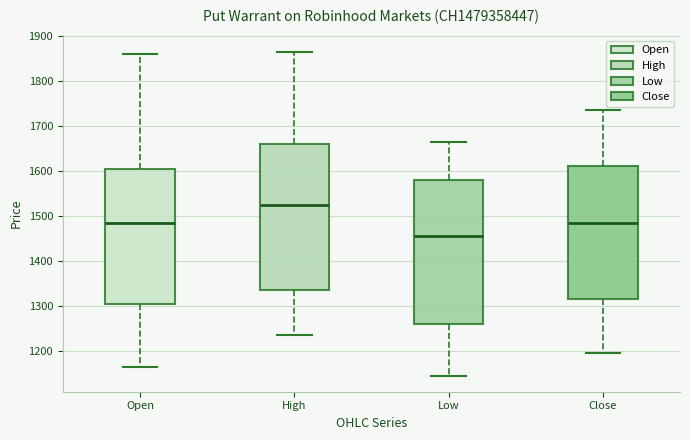

Reading left to right, read every box against the y-axis: the position of its median line, the range the box covers, and the ends of its whiskers. The values are not printed on the chart, so give them approximately, as read against the axis.

Open: median 1490, box 1310 to 1610, whiskers 1170 to 1860
High: median 1530, box 1340 to 1660, whiskers 1240 to 1870
Low: median 1460, box 1260 to 1580, whiskers 1150 to 1670
Close: median 1490, box 1320 to 1610, whiskers 1200 to 1740